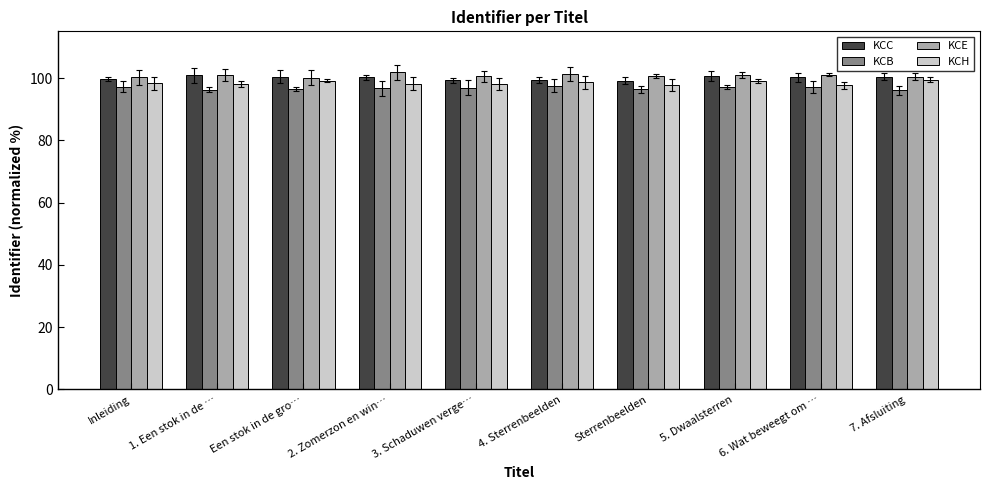

What is the smallest value displayed?

96.1